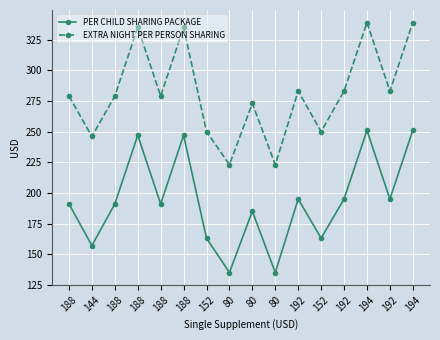

Where is PER CHILD SHARING PACKAGE nearest to the value 193?

188